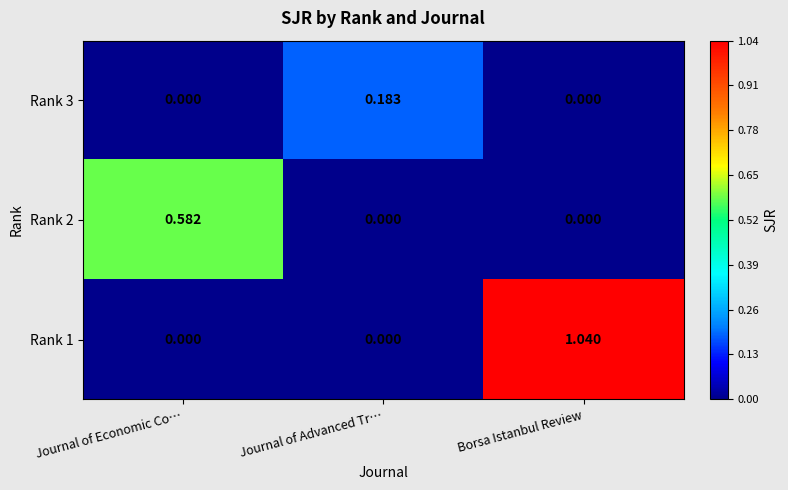

At which category is the sum across all series the highest?

Borsa Istanbul Review